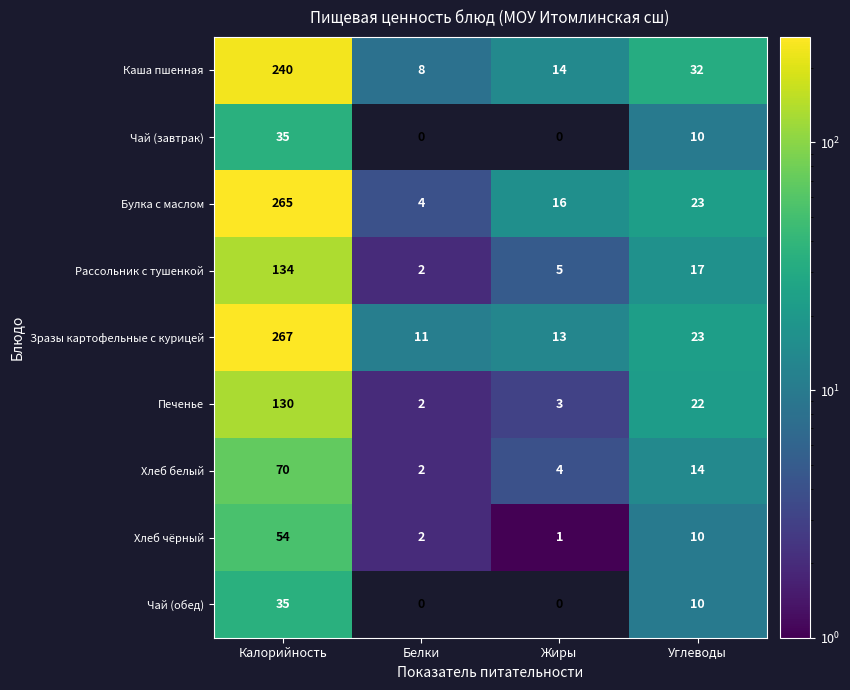

Which series changed the most between Жиры and Углеводы?

Печенье